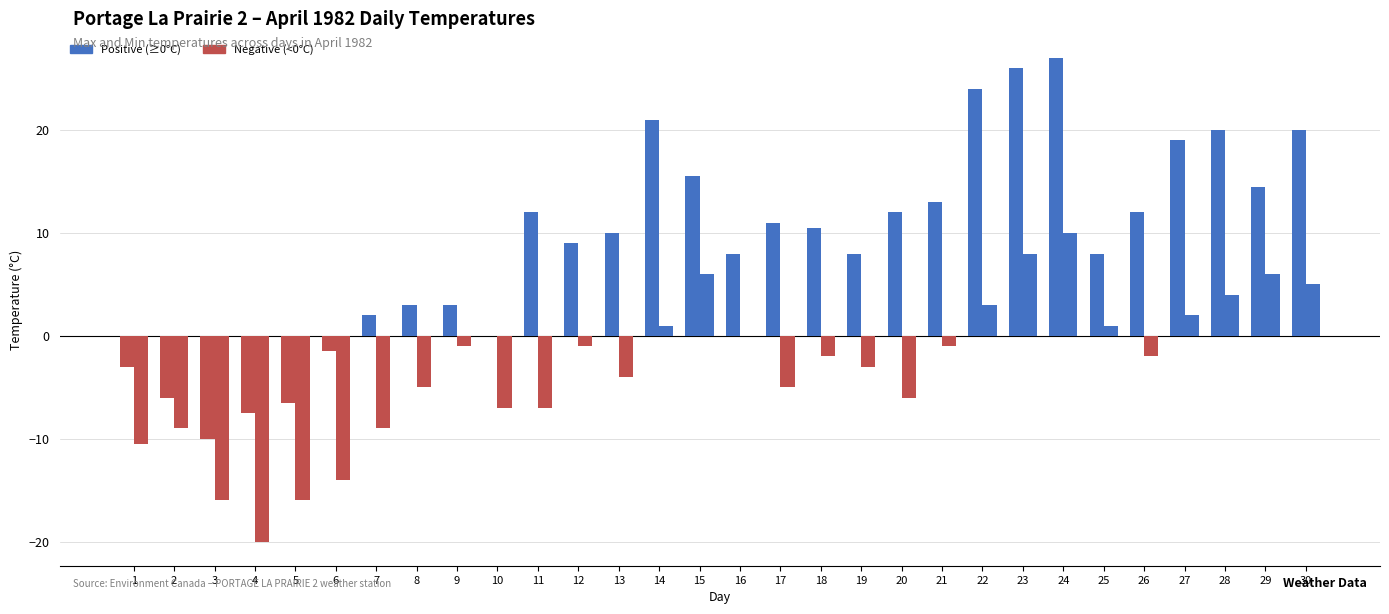

Does the chart contain stacked bars?

No